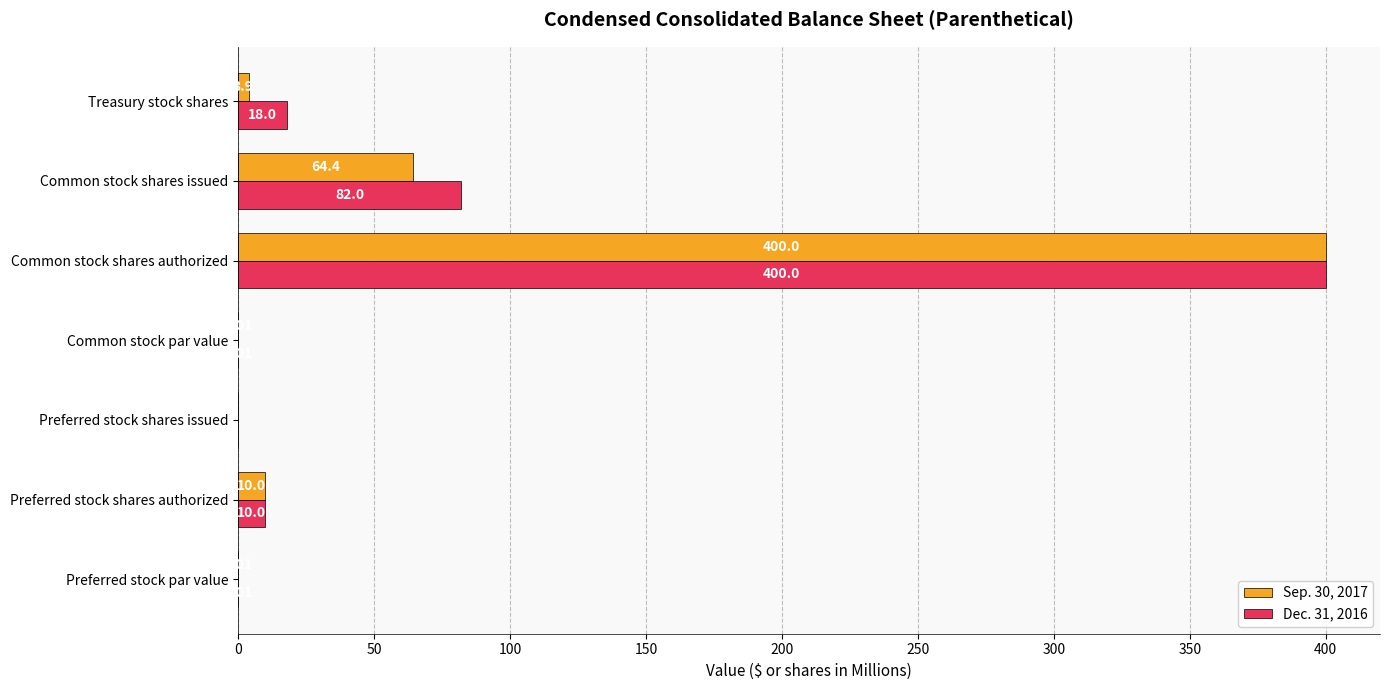

What is the sum of the Sep. 30, 2017 values at Preferred stock shares authorized and Common stock shares issued?

74.4